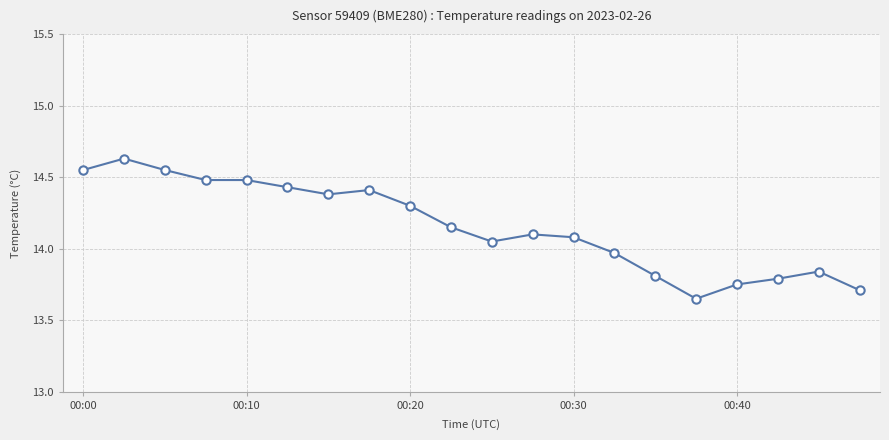

What is the difference between the maximum and second lowest values?

0.9